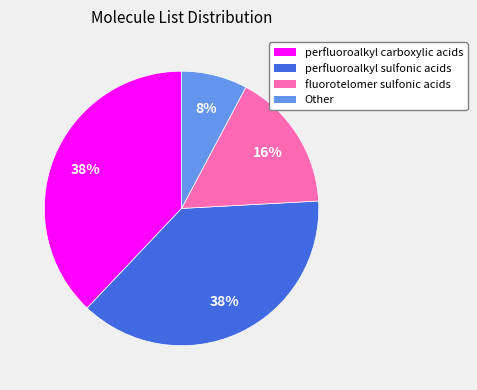

True or false: Other accounts for 8% of the total.

True